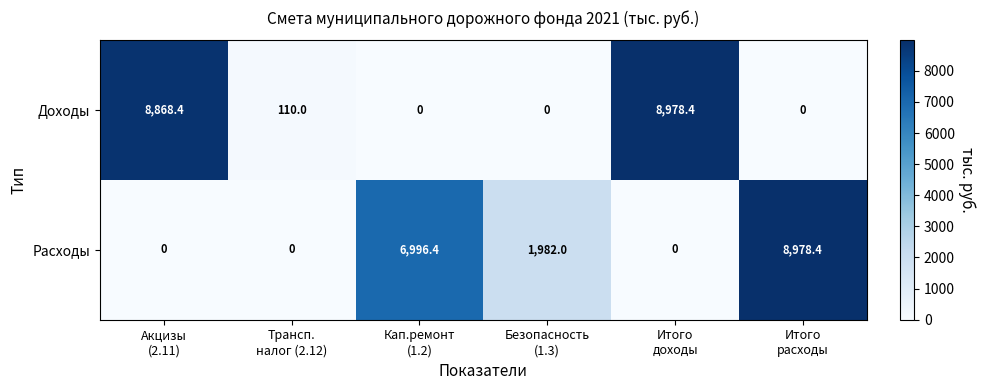

What is the maximum value for Доходы?

8978.4